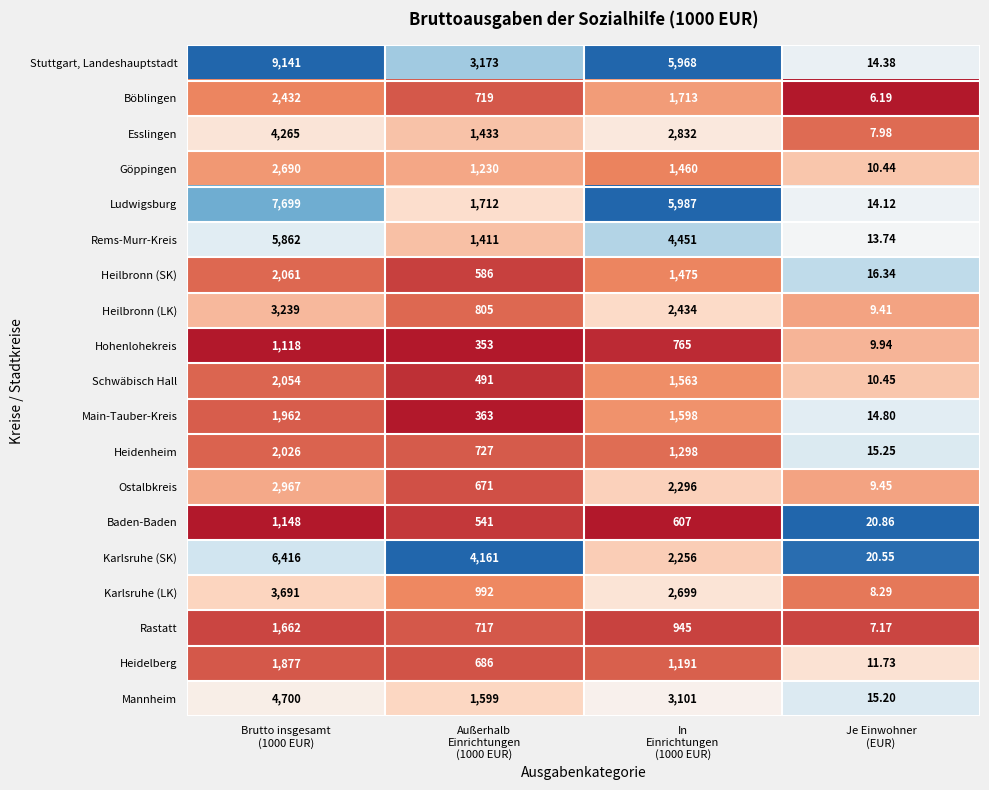

Which series has the largest range (max minus min)?

Stuttgart, Landeshauptstadt